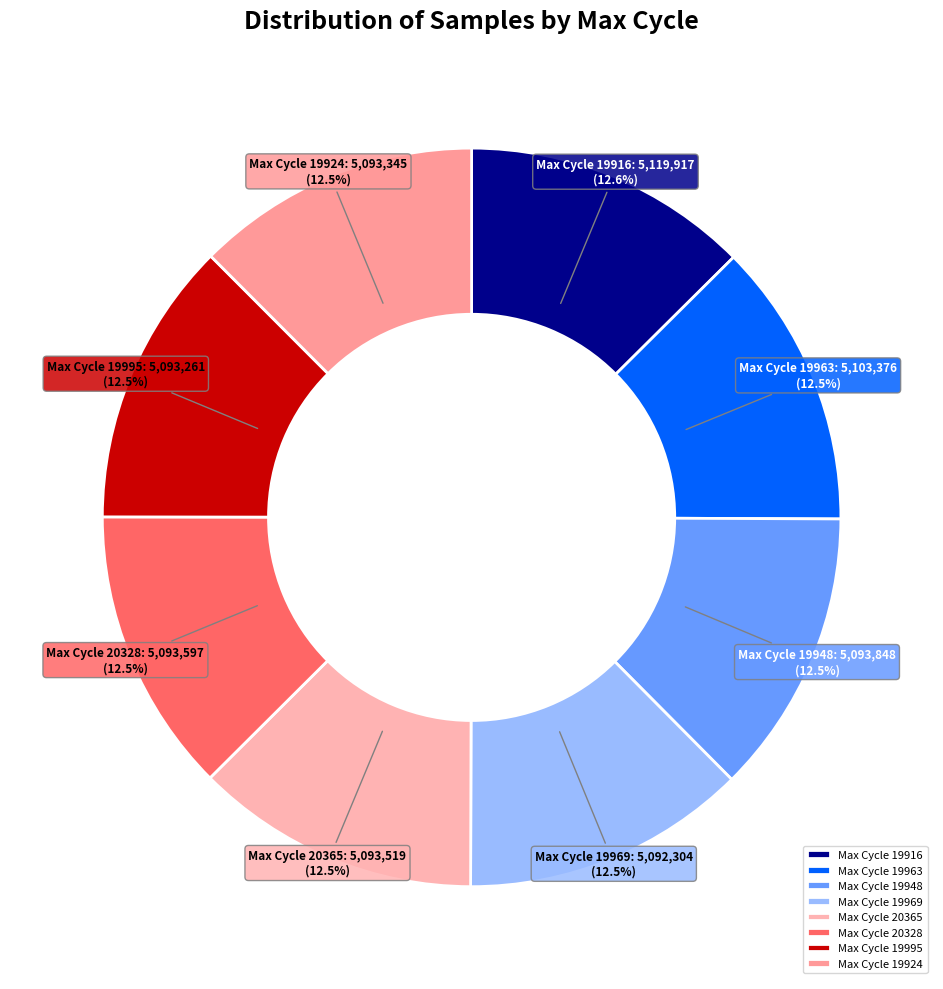

Approximately how many times larger is the value at Max Cycle 19969 compared to Max Cycle 19916?

1.0